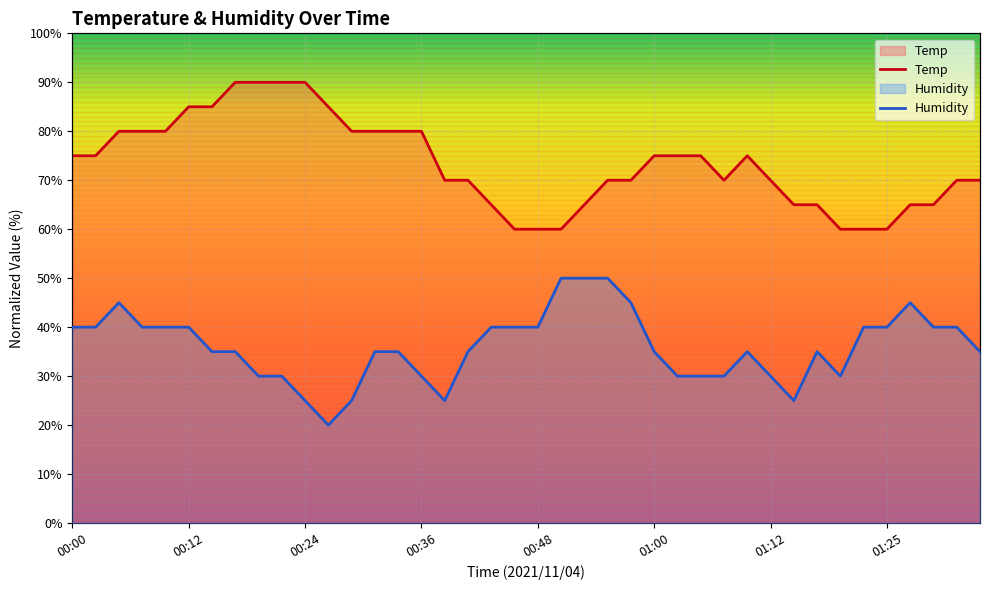

At which label does Temp reach its peak?

00:17